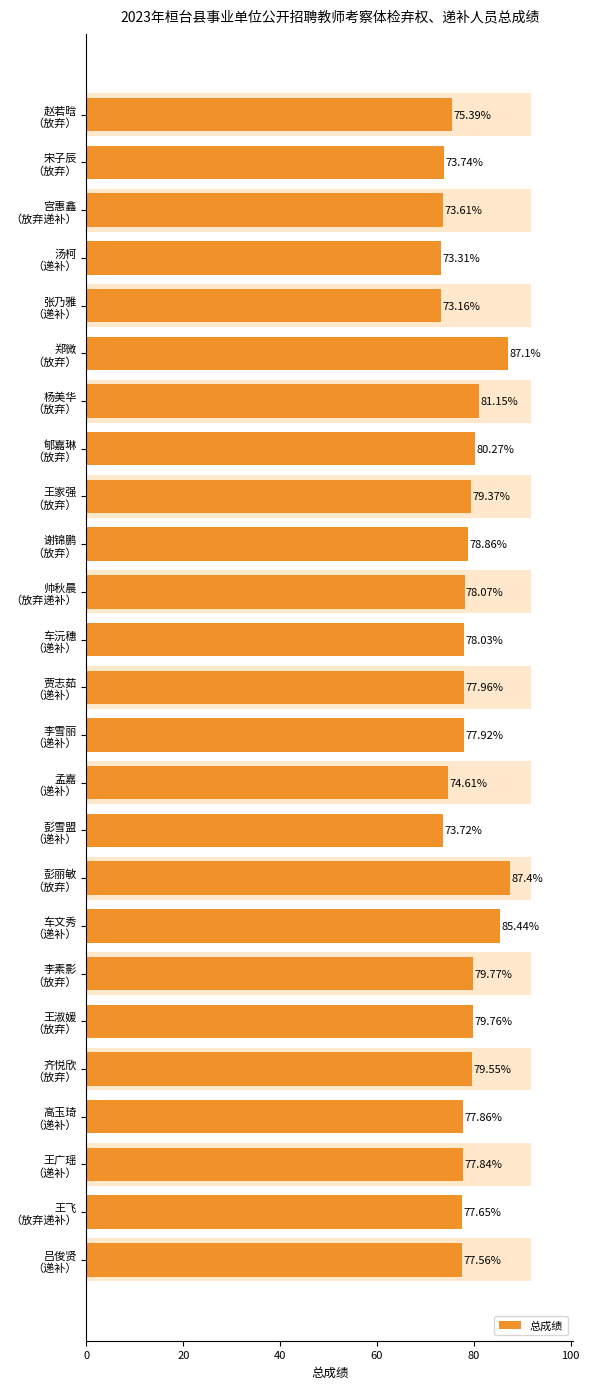

What is the maximum value shown in the chart?

87.4